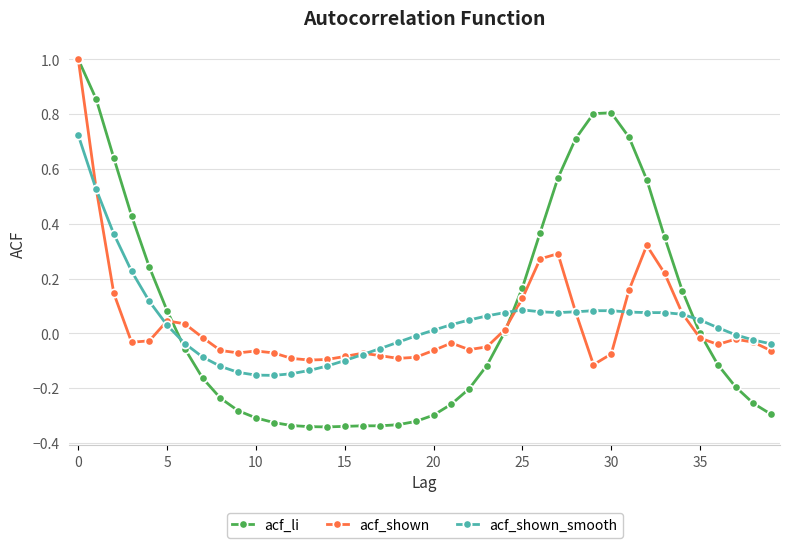

True or false: acf_shown has more than 2 points higher than both neighbors.

True